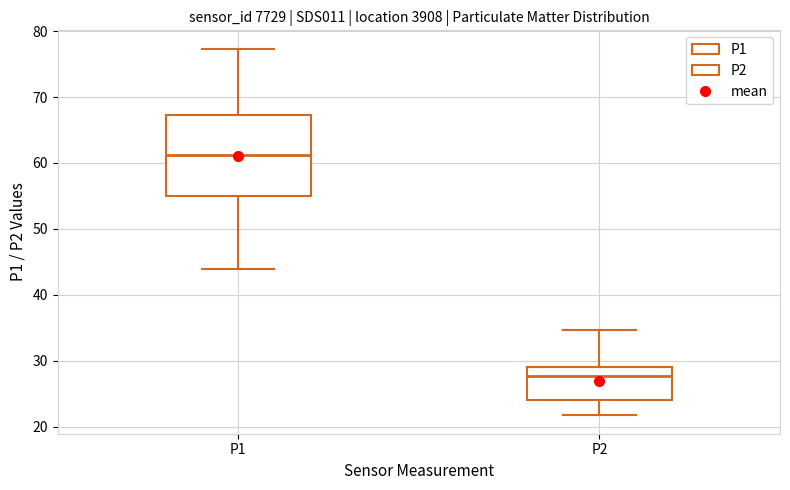

Where does the median line of the box for P1 sit on the y-axis? The values are not printed on the chart, so give them approximately, as read against the axis.

61